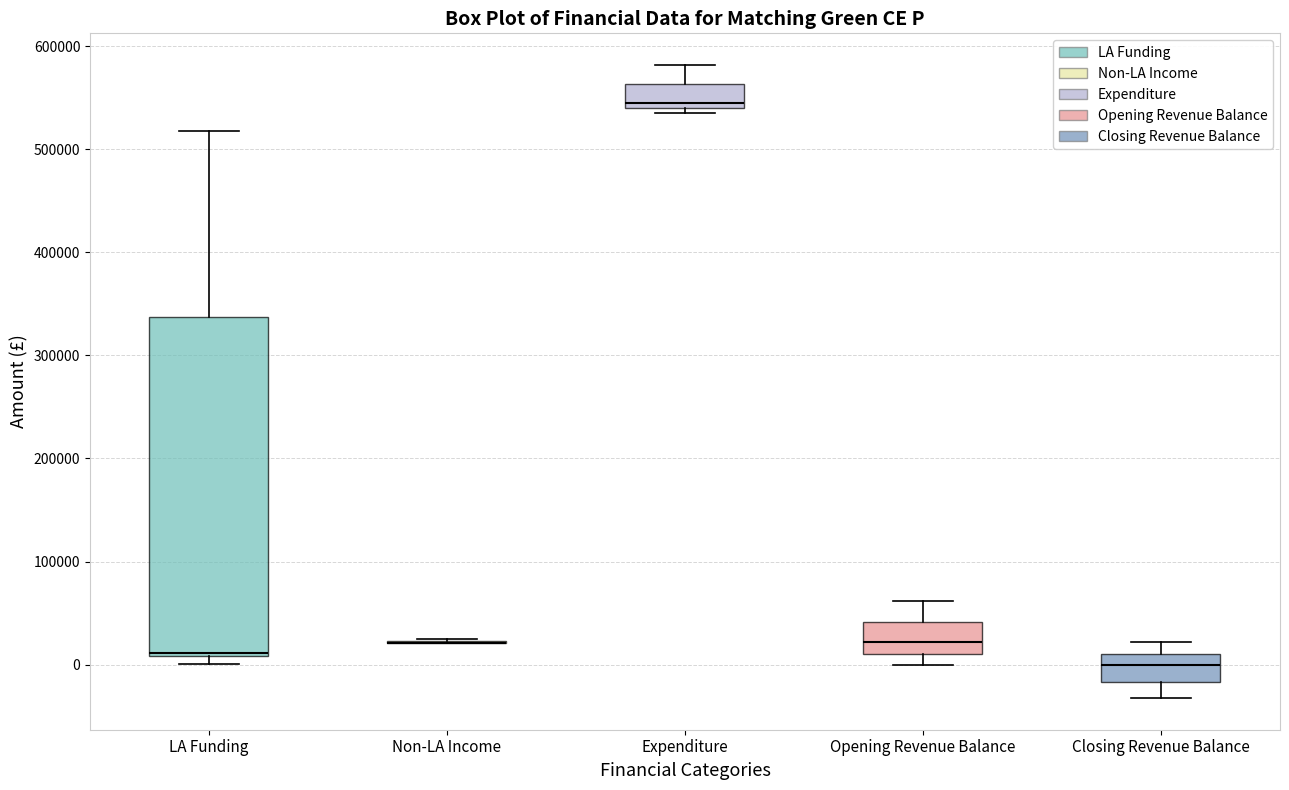

Where is the upper edge of the box for Closing Revenue Balance on the y-axis? The values are not printed on the chart, so give them approximately, as read against the axis.

10000